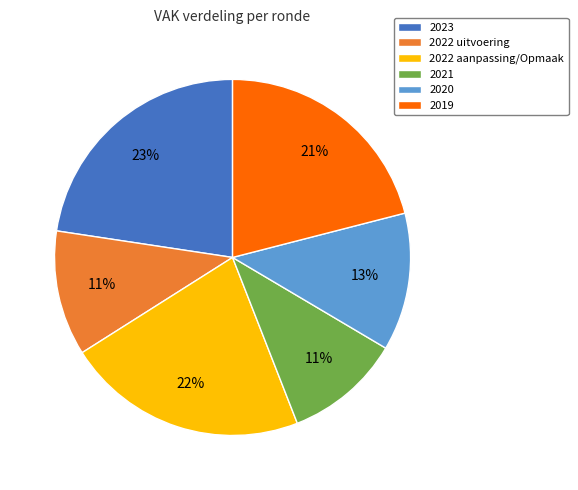

What is the ratio of the value at 2020 to the value at 2022 aanpassing/Opmaak?

0.6